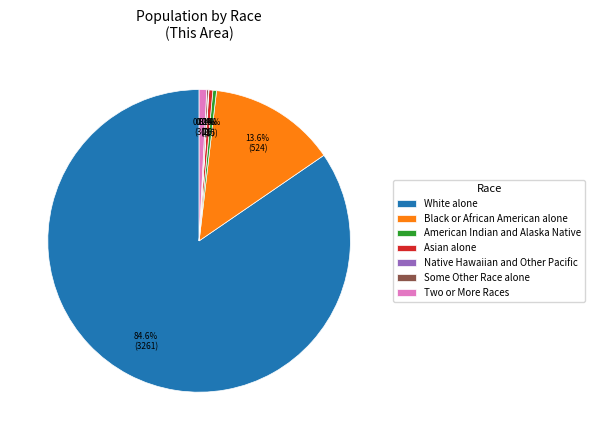

Does White alone represent more than half of the total?

Yes